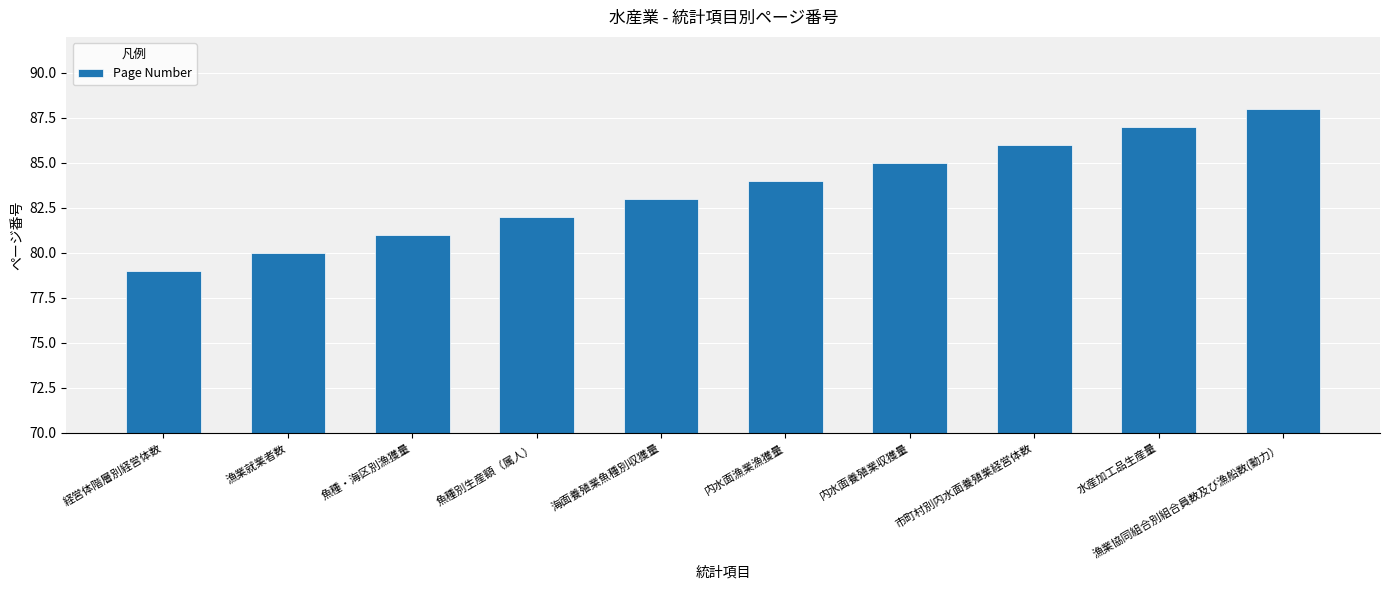

The chart shows a value of 33 at 水産加工品生産量. True or false?

False